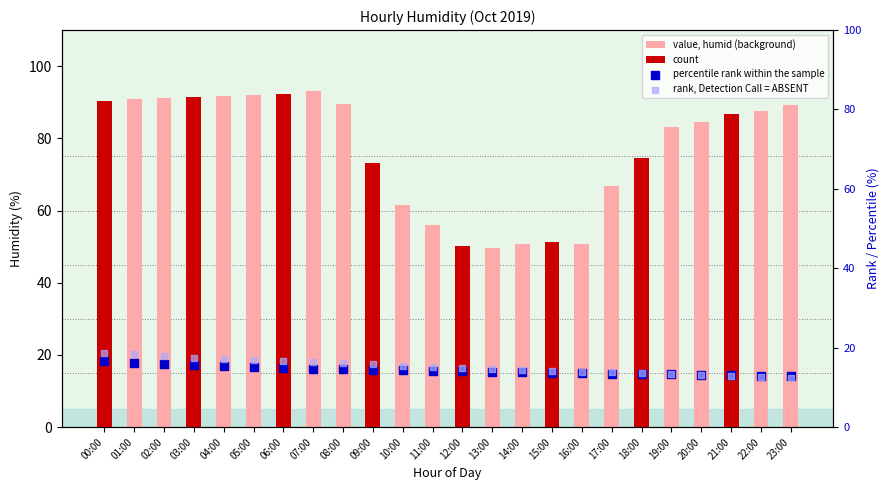

At how many categories does at least one series exceed 53?

19